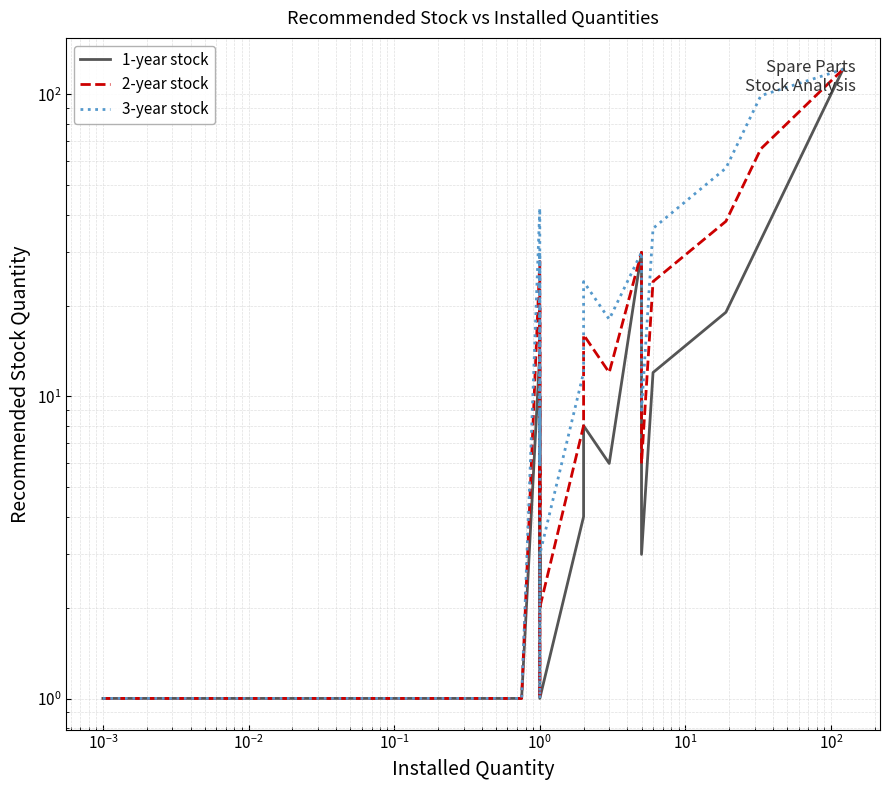

Which has a higher value, $\mathdefault{10^{1}}$ or $\mathdefault{10^{-3}}$?

$\mathdefault{10^{1}}$